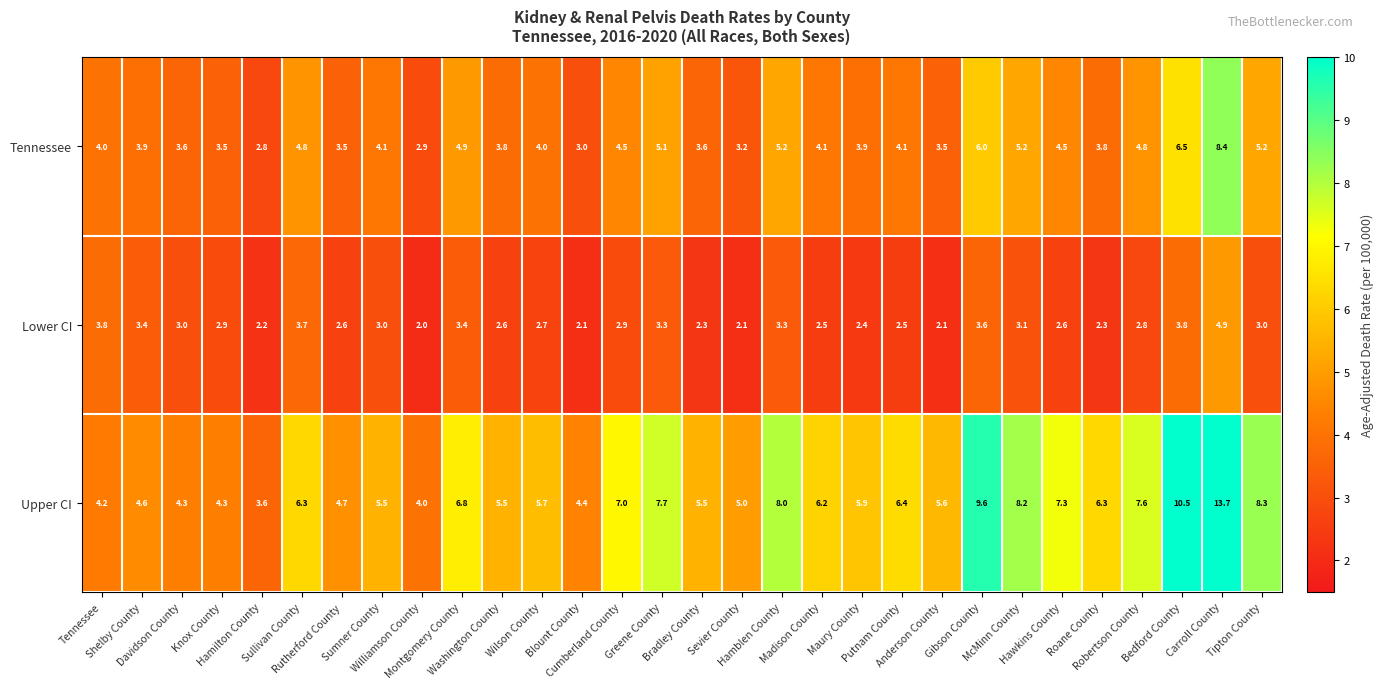

Which series has the largest range (max minus min)?

Upper CI